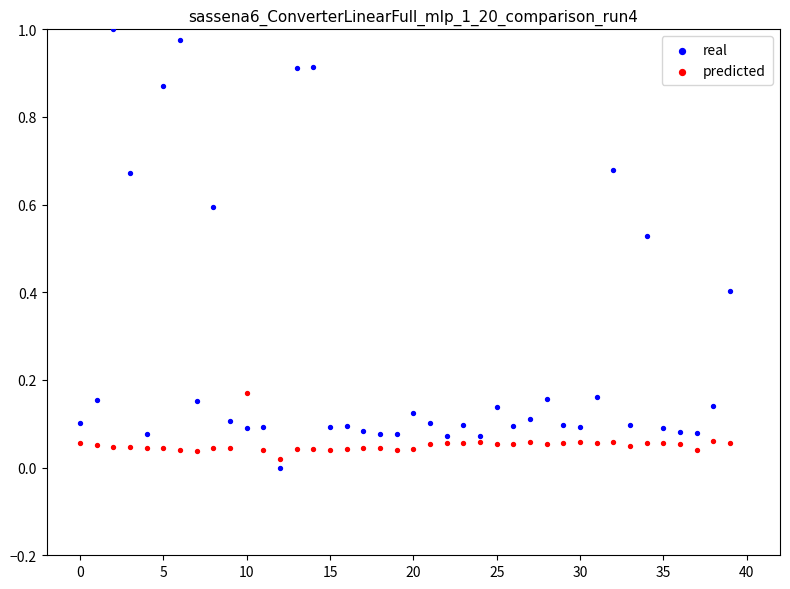

What are all the series names shown in the legend?

real, predicted